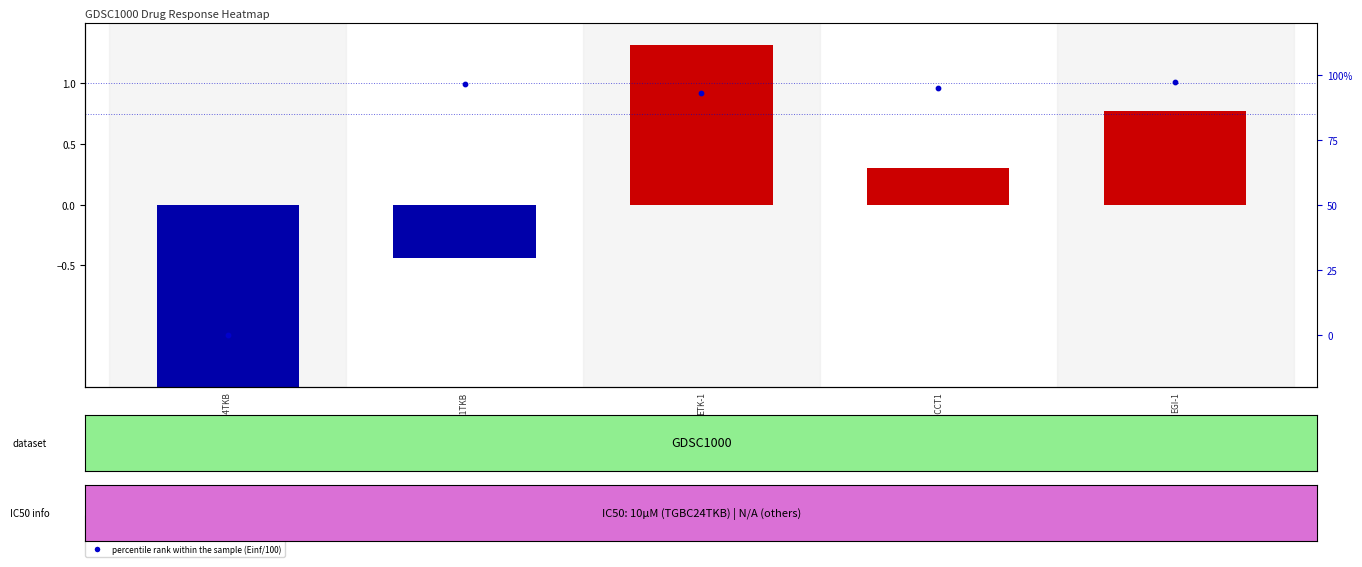

Rank the series by their average value, from lowest to highest.

transformed count (AAC centered), percentile rank within the sample (Einf/100)